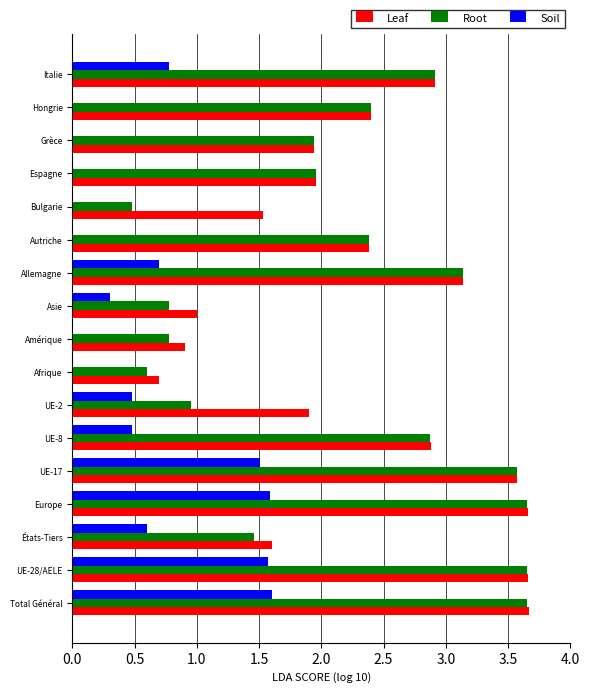

Is the value of Soil at UE-17 greater than the value of Root at UE-17?

No